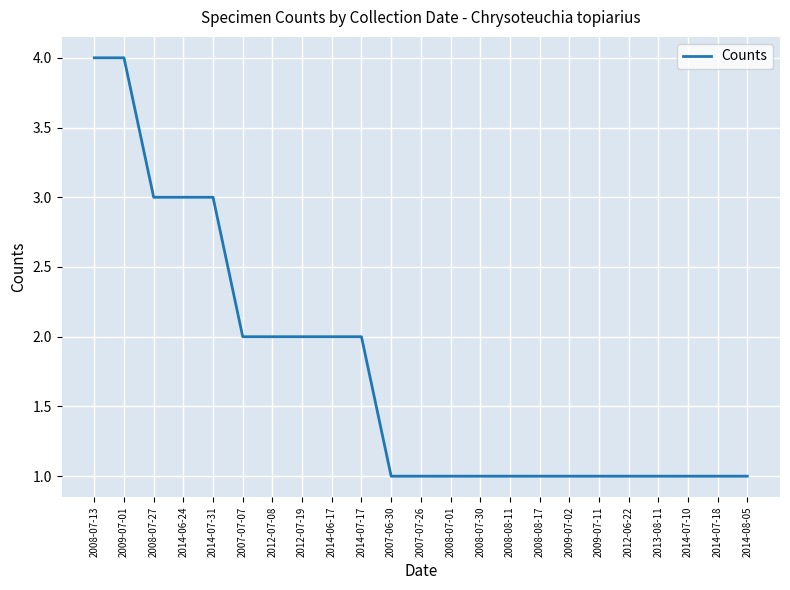

What is the difference between the maximum and minimum values?

3